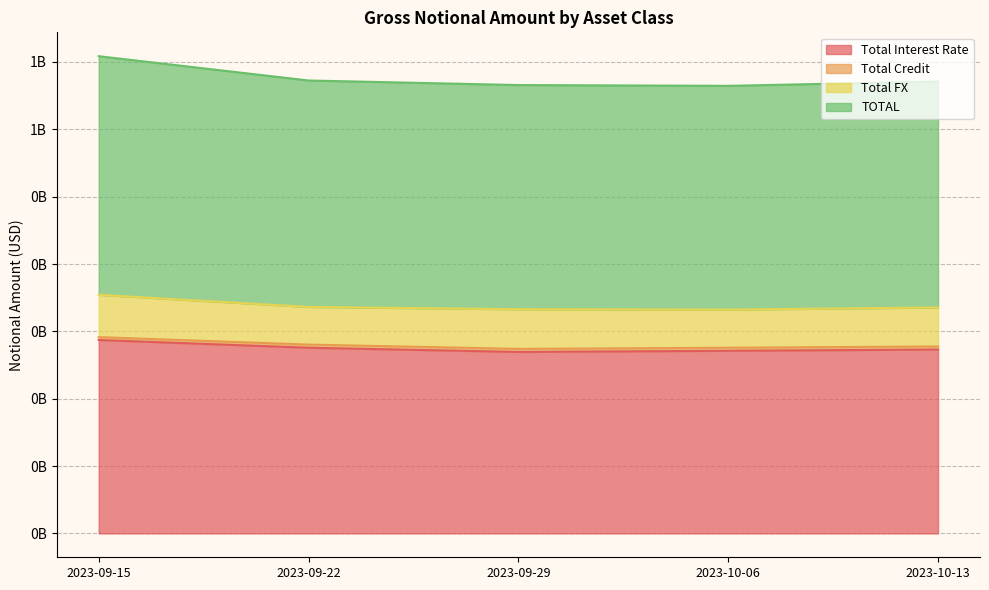

What is the total value across all series at 2023-10-06?

935711364